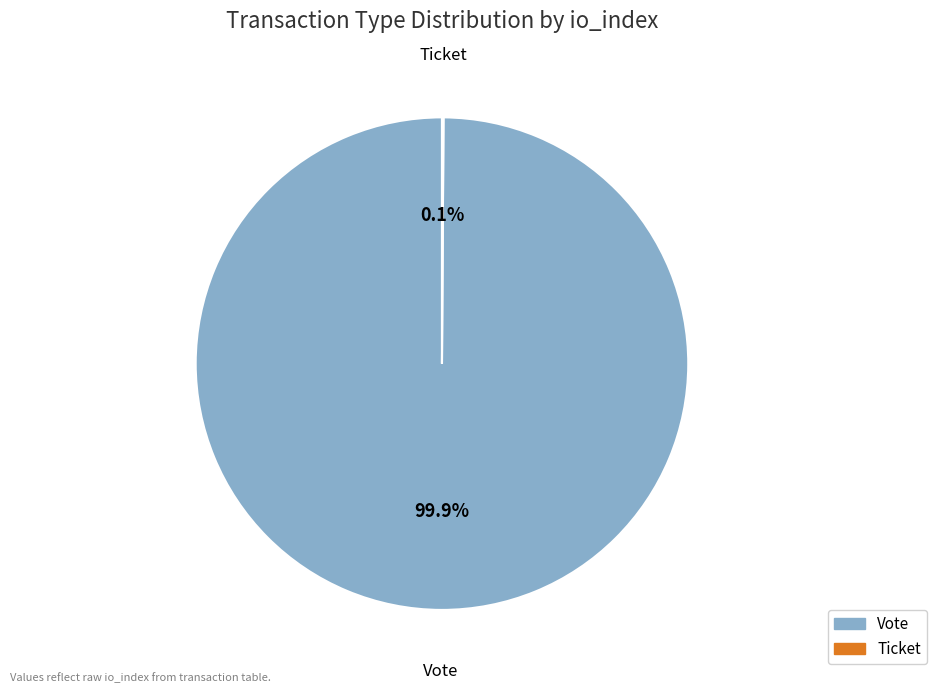

Does any single category account for the majority?

Yes